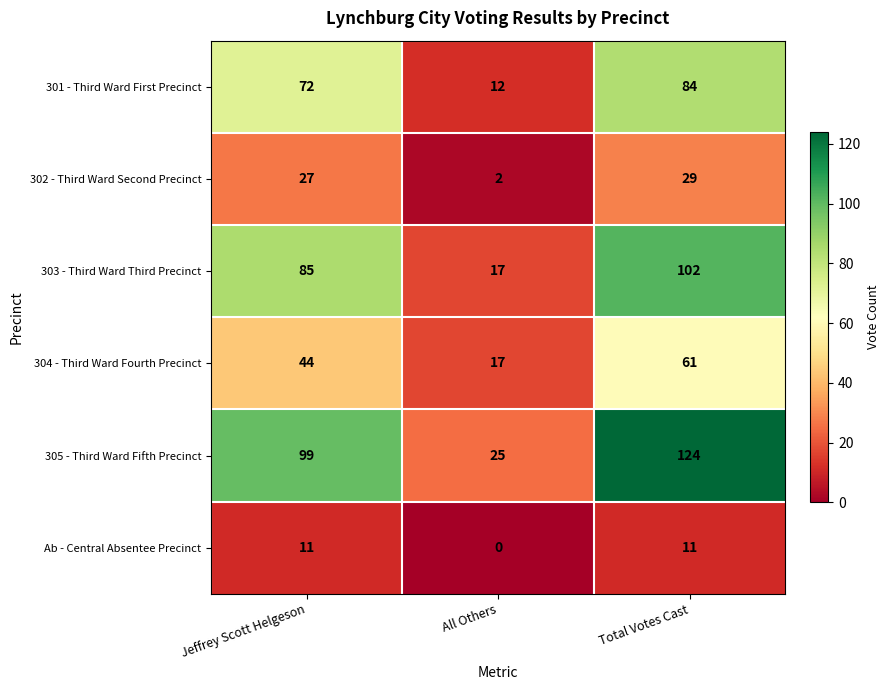

Rank the series by their maximum value, from highest to lowest.

305 - Third Ward Fifth Precinct, 303 - Third Ward Third Precinct, 301 - Third Ward First Precinct, 304 - Third Ward Fourth Precinct, 302 - Third Ward Second Precinct, Ab - Central Absentee Precinct